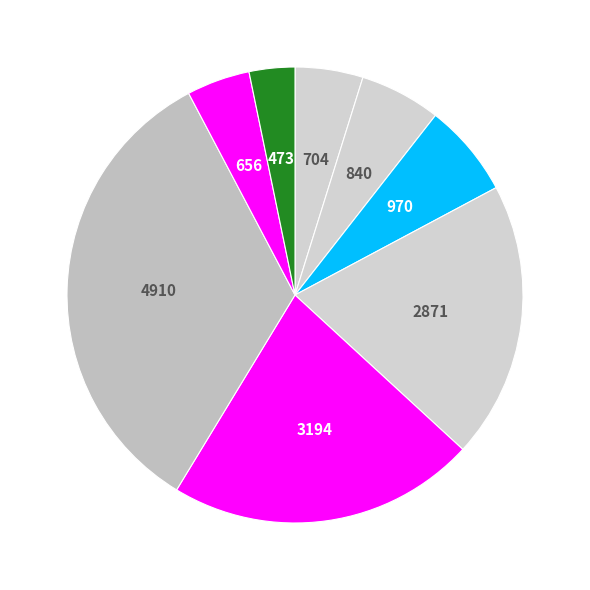

Rank the categories by value from highest to lowest.

6 Baseline UK, 5 Ethnically Diverse Suburban Professionals, 3 Multicultural and Educated Urbanites, 4 Low-Skilled Migrant and Student Communities, 1 Retired Professionals, 2 Suburbanites and Peri-Urbanites, 7 Semi- and Un-Skilled Workforce, 8 Legacy Communities